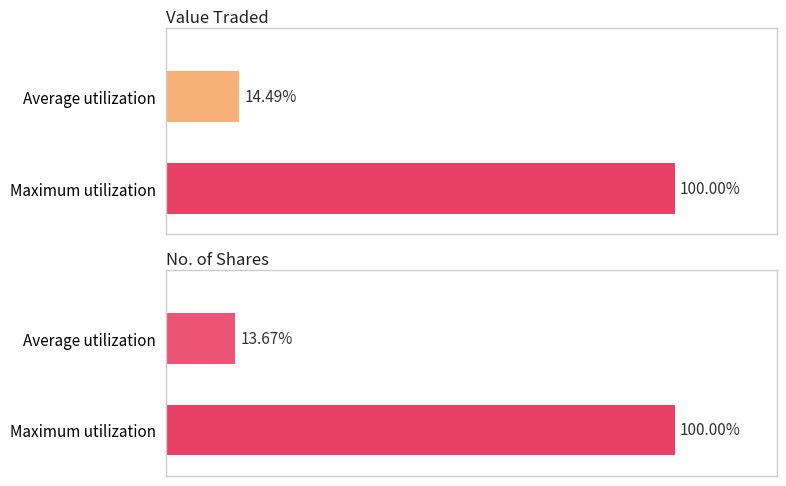

List the series in order of their overall mean, highest first.

Value Traded, No. of Shares